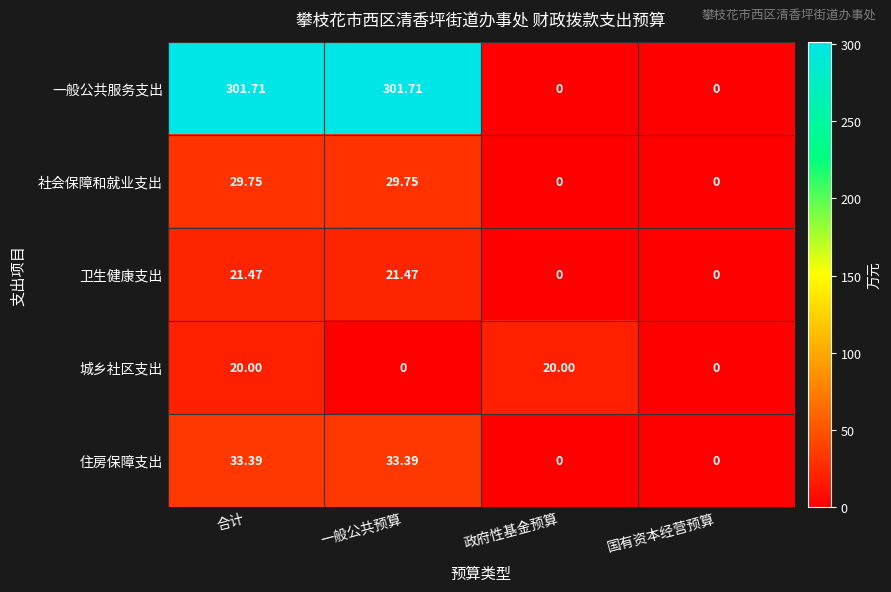

At which label does 一般公共服务支出 first exceed 301?

合计